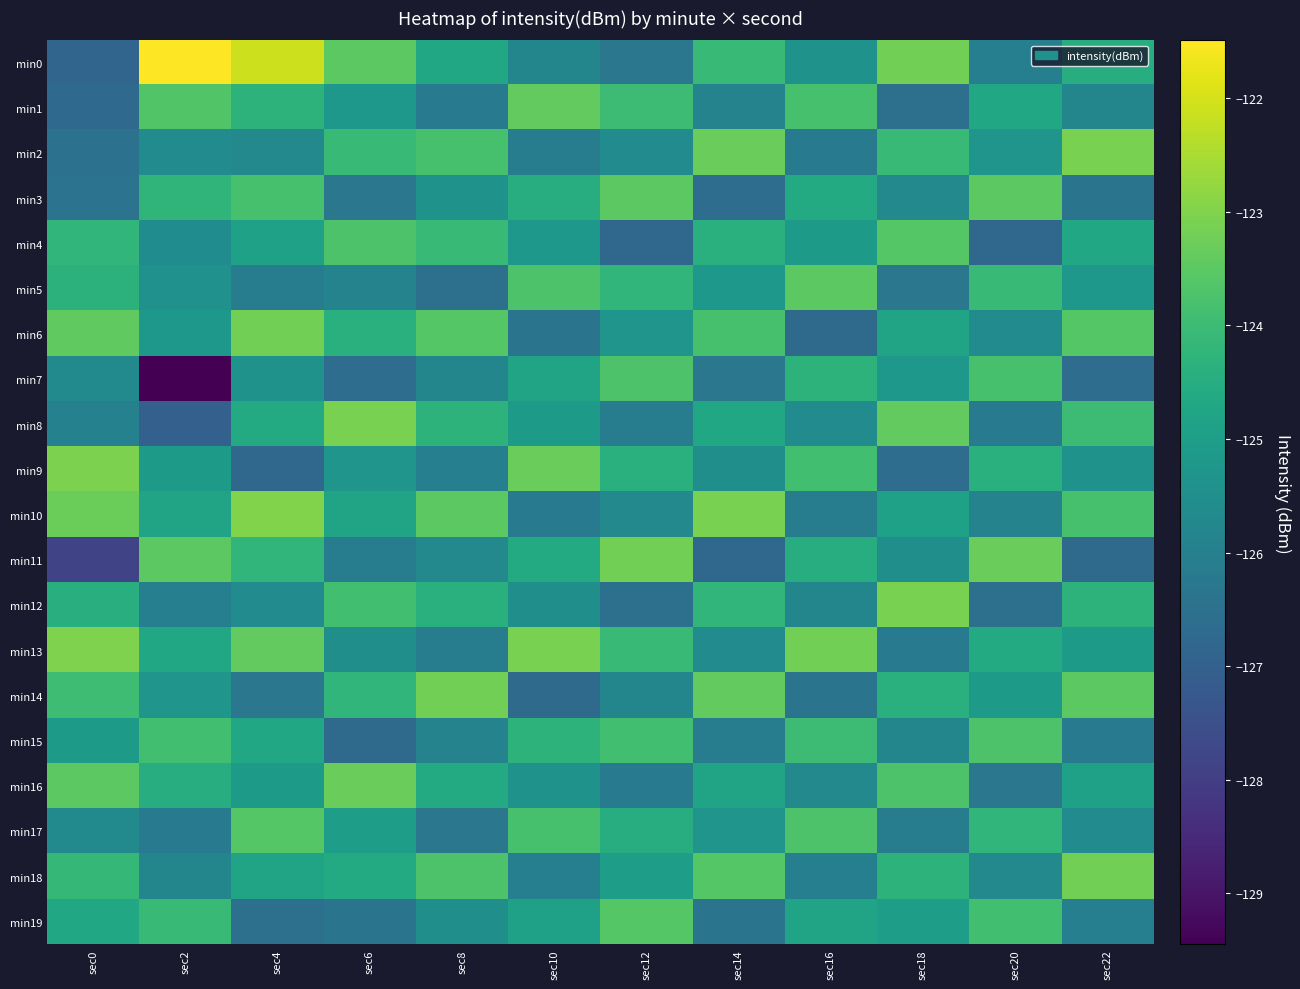

Rank the series at sec8 from highest to lowest value.

min14, min10, min6, min18, min2, min4, min8, min12, min16, min0, min3, min19, min11, min7, min15, min9, min13, min1, min17, min5